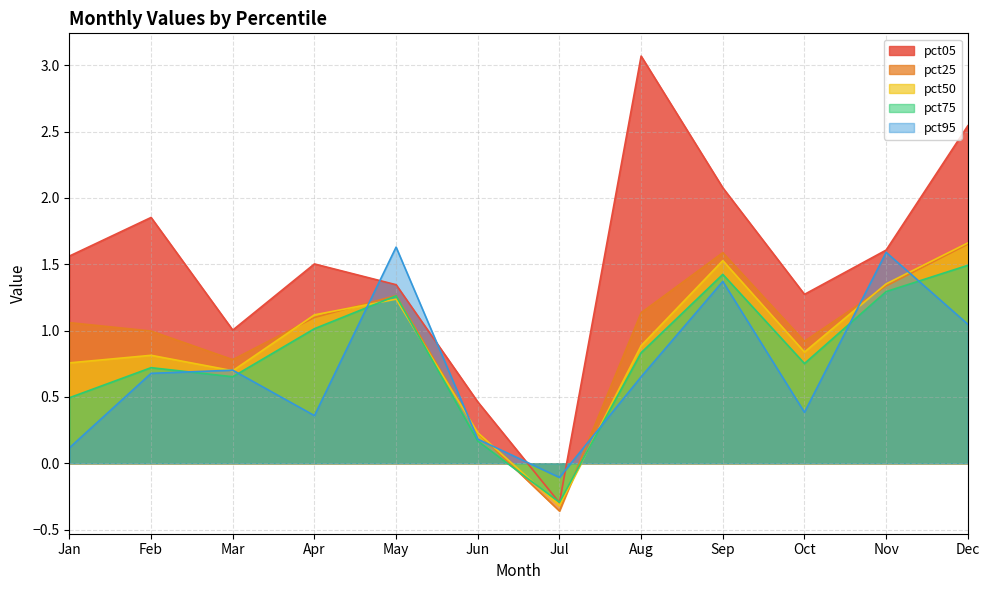

Which has a higher value, Sep or May?

Sep